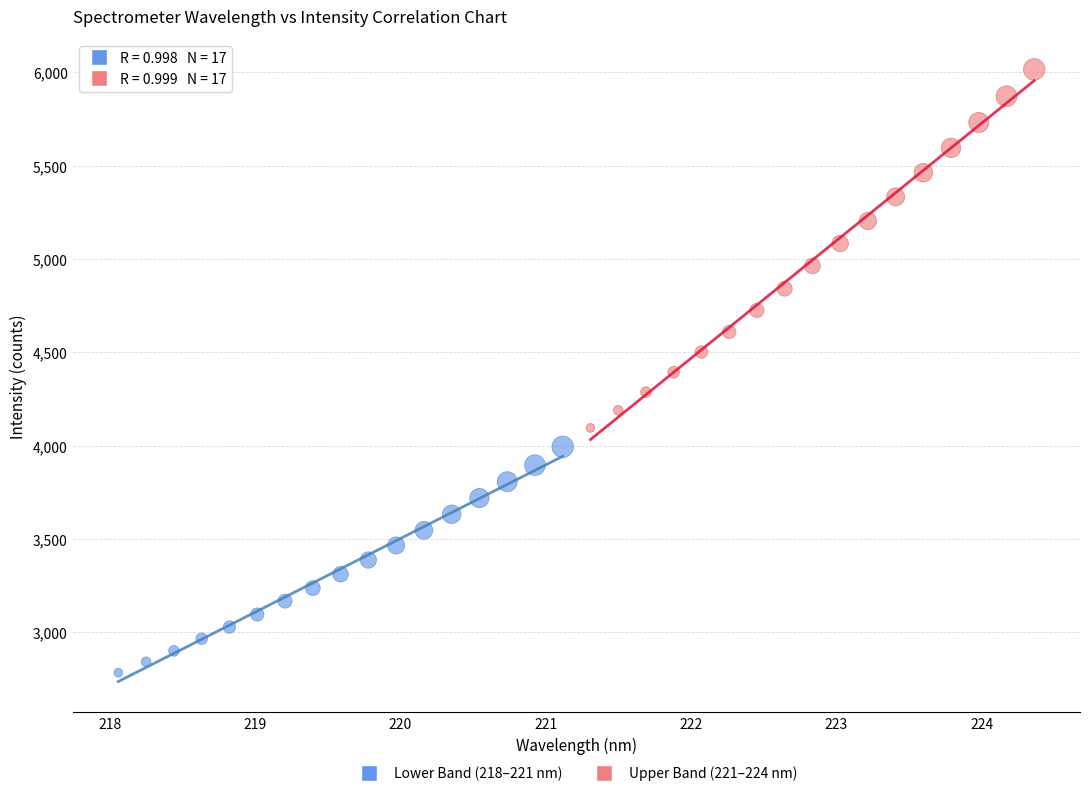

Which series has the widest spread of Y values?

Upper Band (221–224 nm)